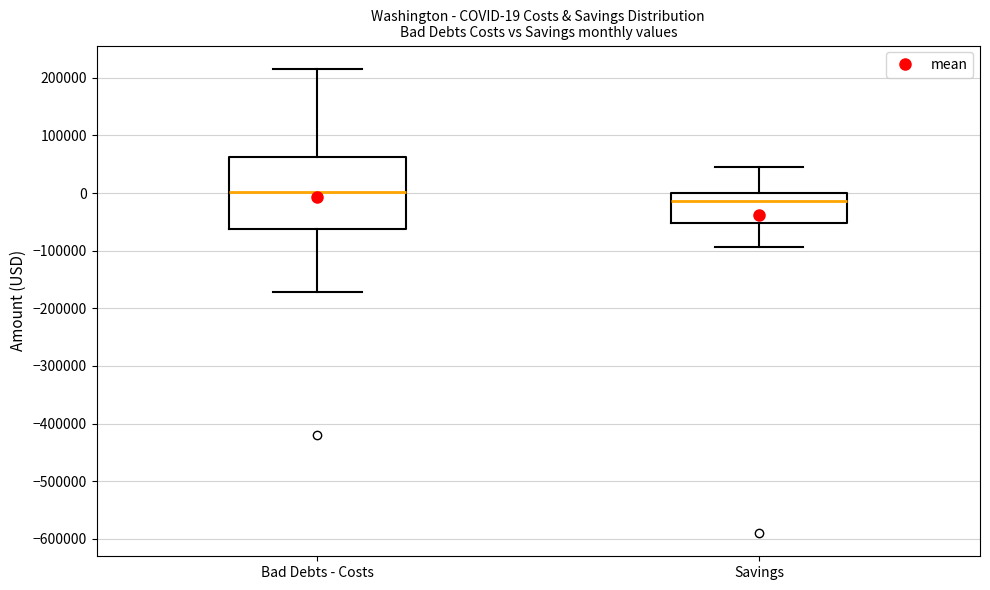

Comparing the boxes themselves (not the whiskers), which one is the tallest?

Bad Debts - Costs